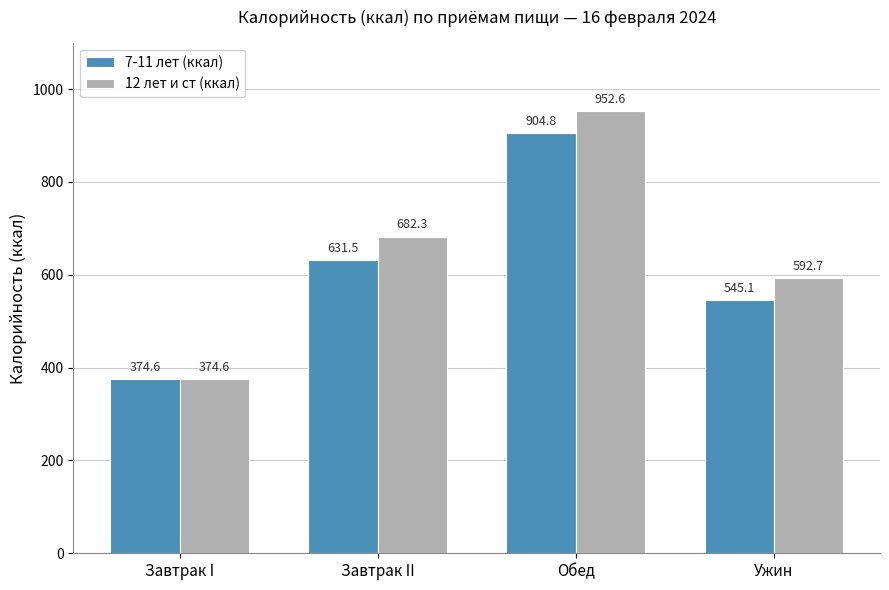

Is the value of 12 лет и ст (ккал) at Завтрак II greater than the value of 7-11 лет (ккал) at Завтрак I?

Yes